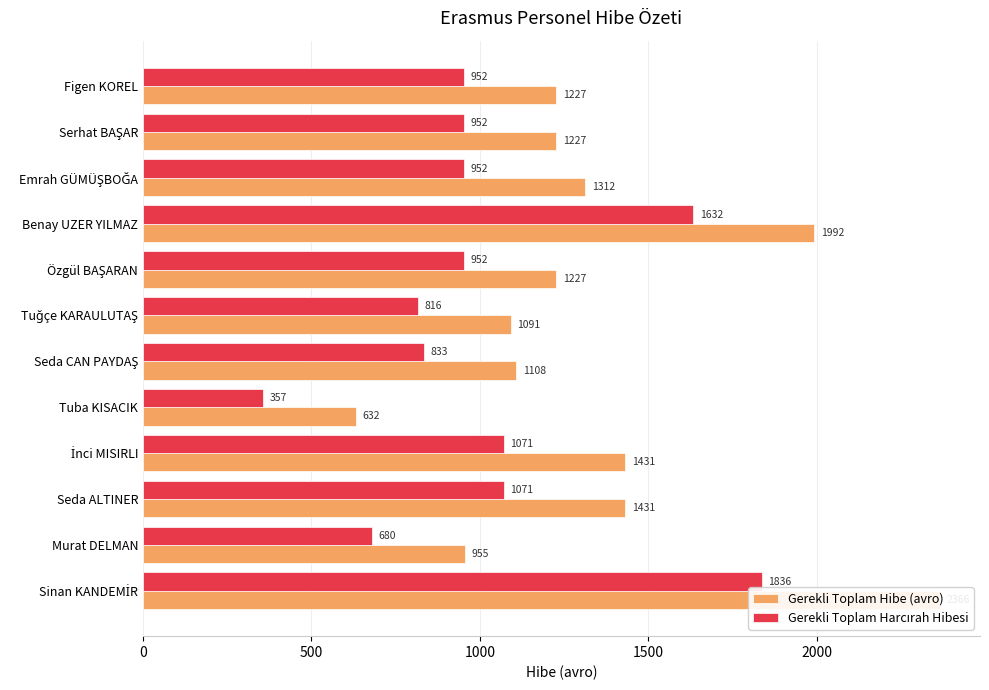

How many groups of bars are there?

12